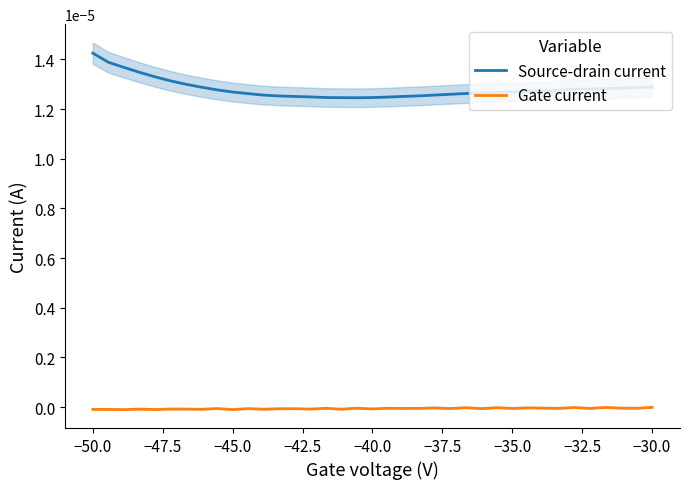

True or false: Source-drain current has a value of 0.0 at −45.0.

False